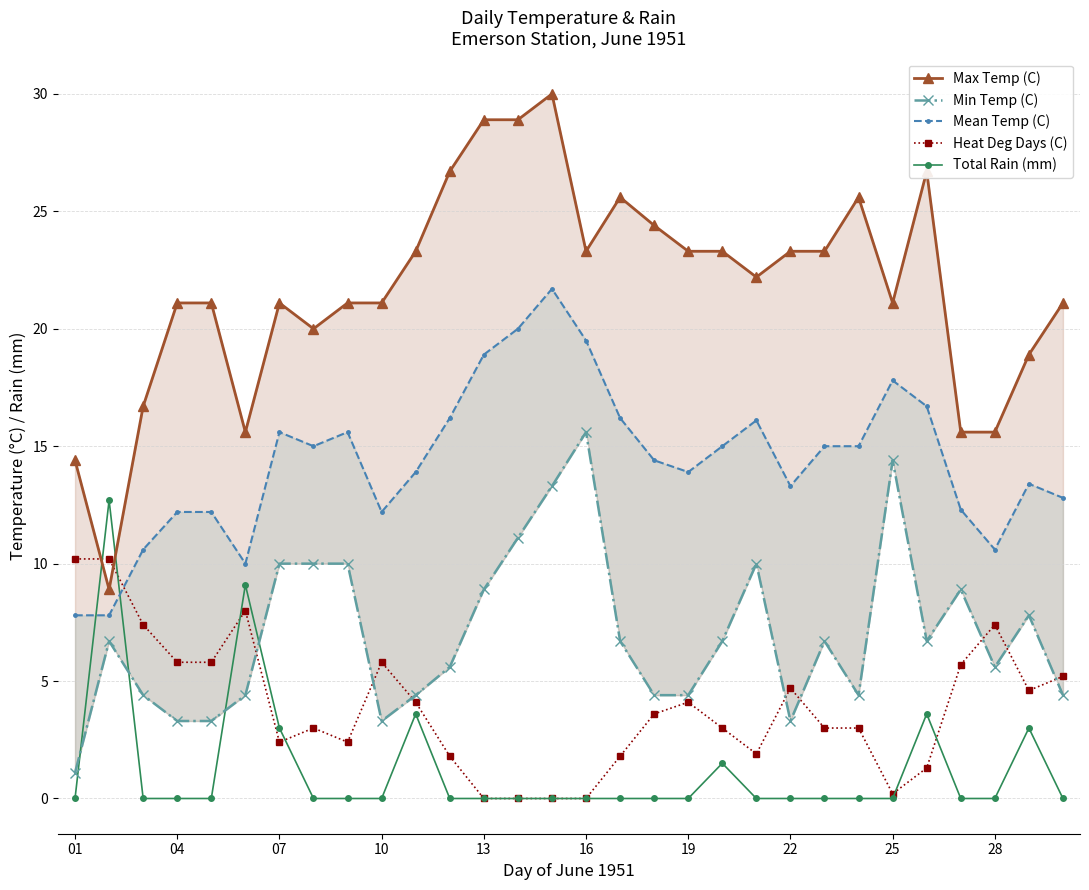

Which series has the widest spread of values?

Max Temp (C)